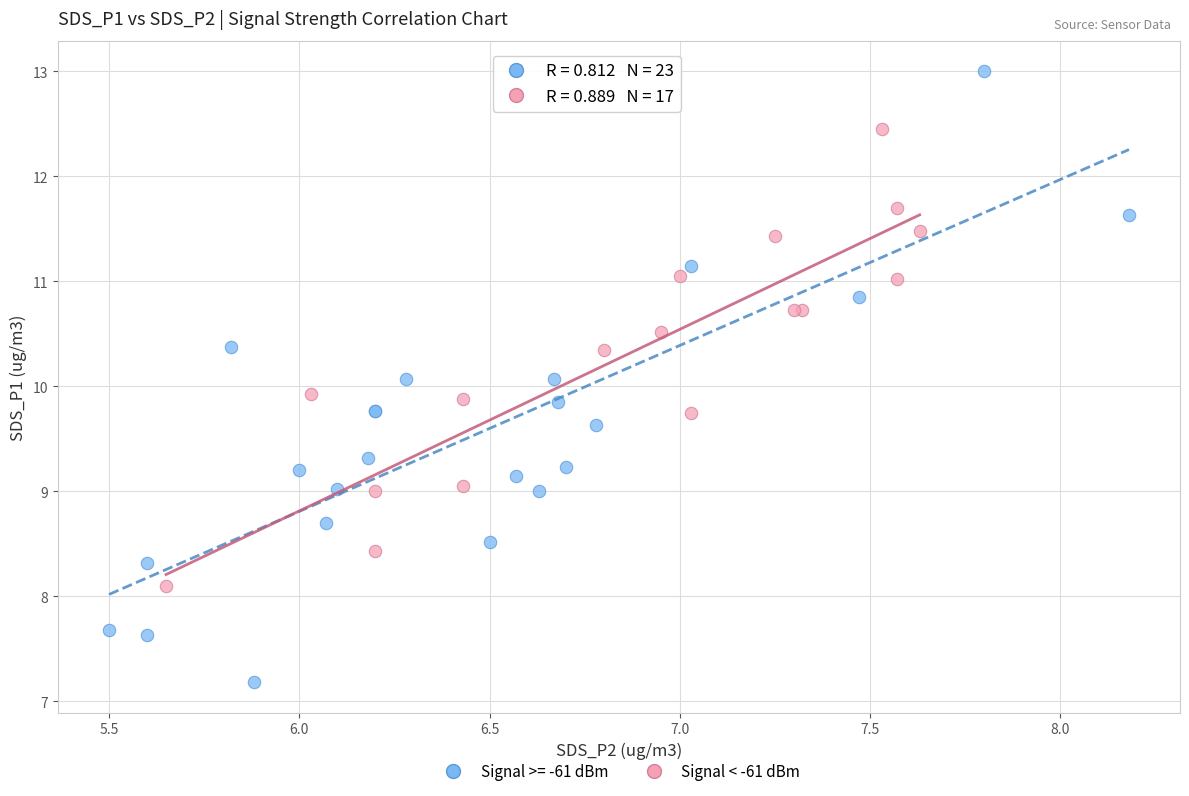

Which series reaches the minimum Y coordinate?

Signal >= -61 dBm